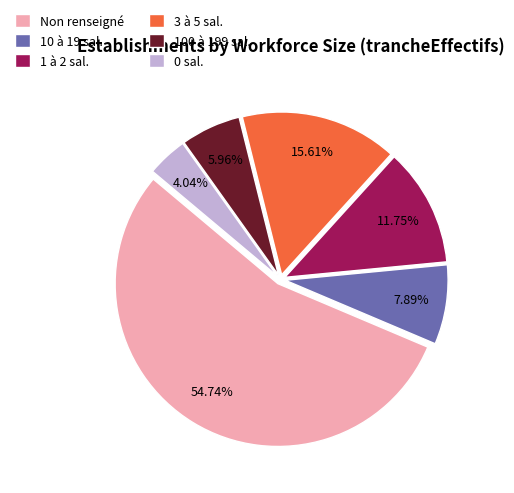

Approximately how many times larger is the value at Non renseigné compared to 100 à 199 sal.?

9.2